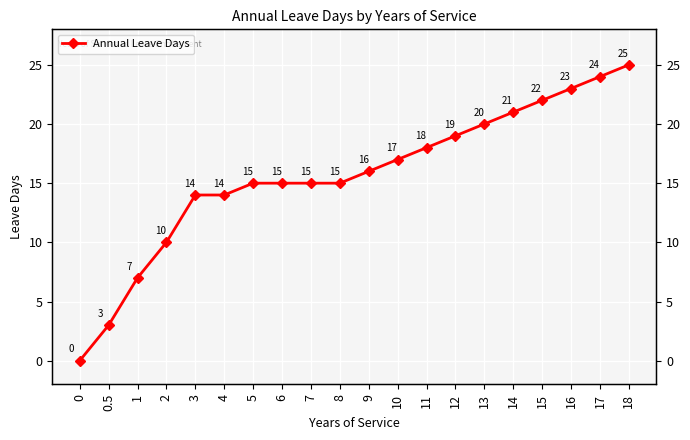

Which label corresponds to the largest value in the chart?

18